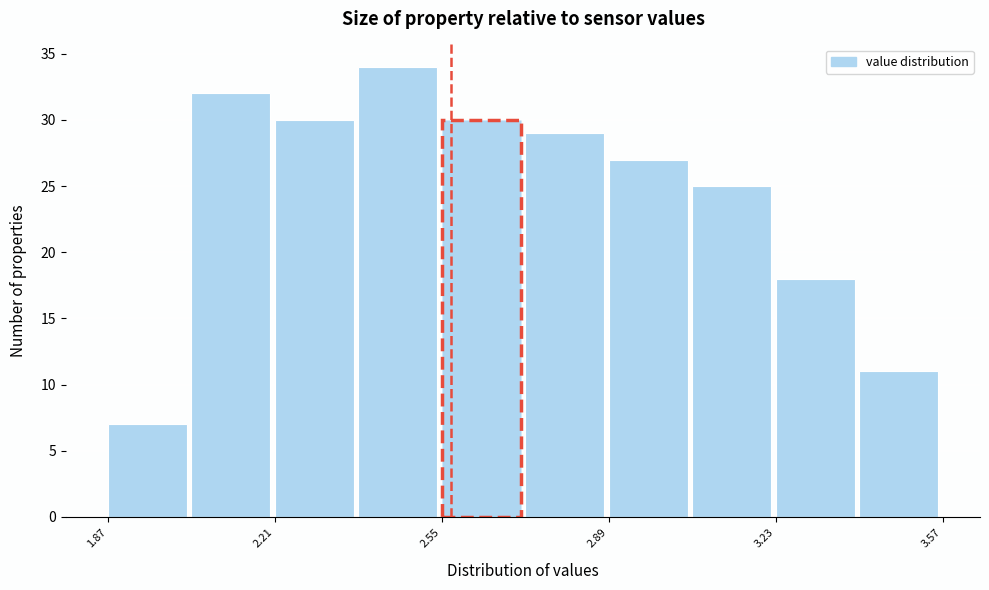

Read against the x-axis, roughly where is the centre of the tallest bar?

2.45